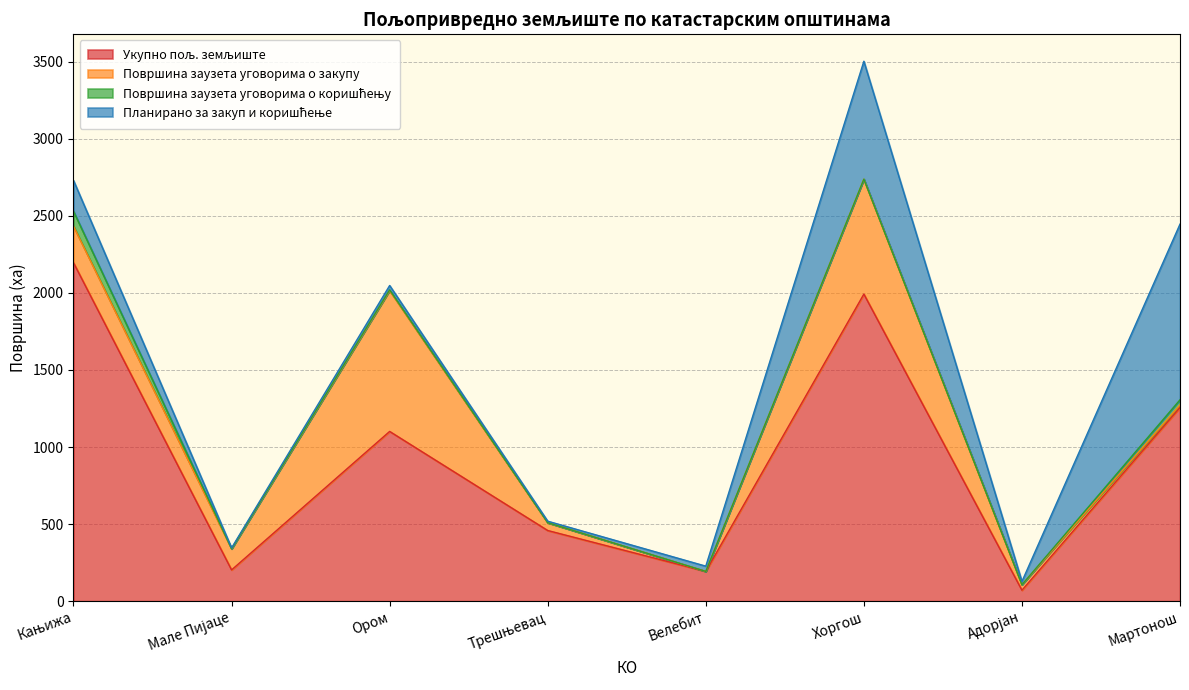

What is the label of the 2nd point from the right?

Адорјан